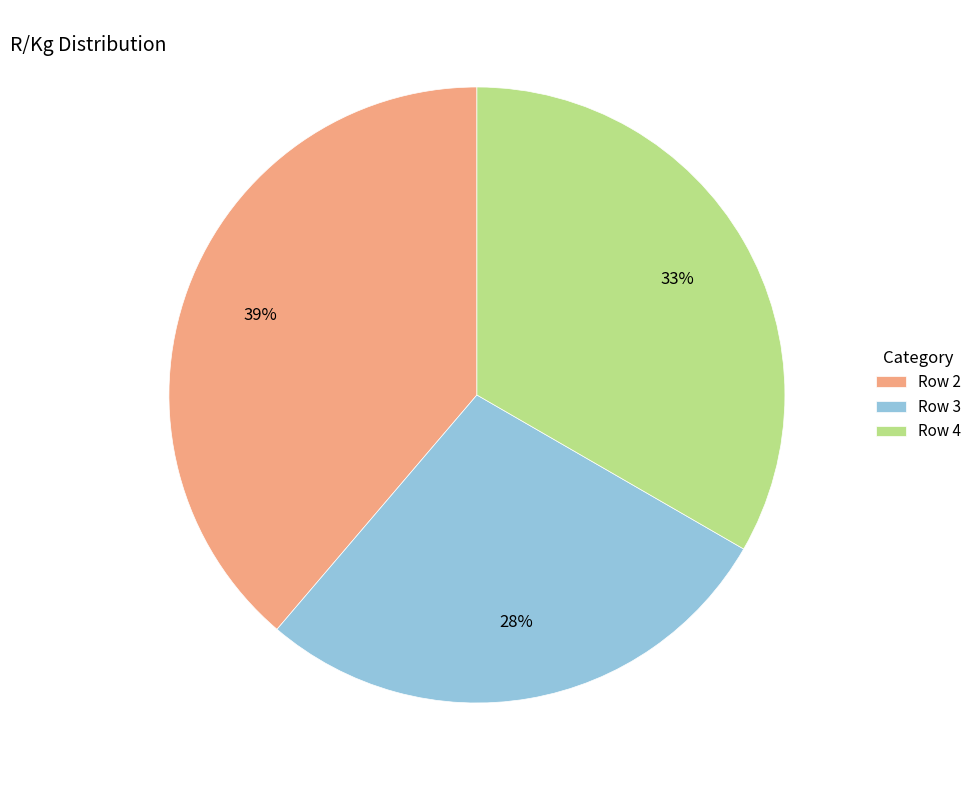

Which category has the biggest portion of the pie?

Row 2